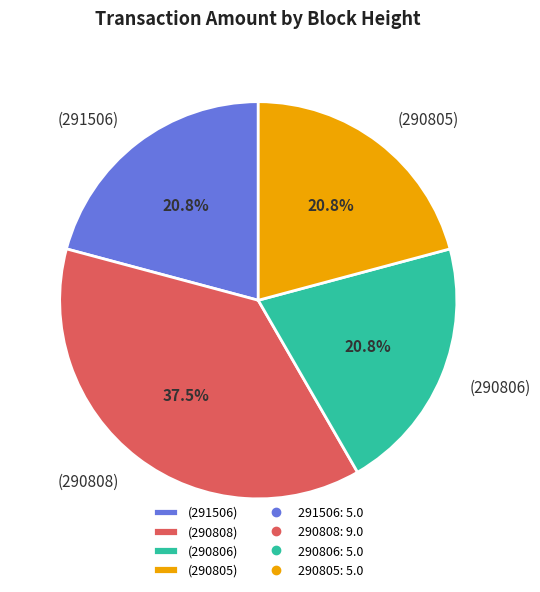

Approximately how many times larger is the value at (290805) compared to (290808)?

0.6